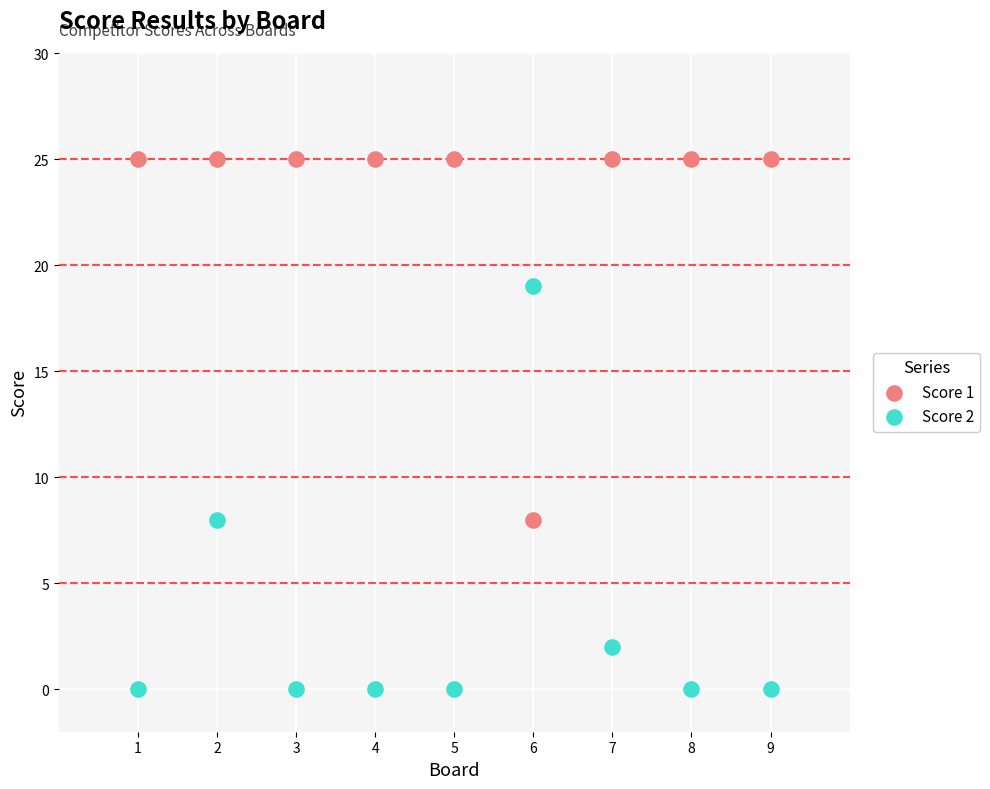

Which series has the widest spread of Y values?

Score 2